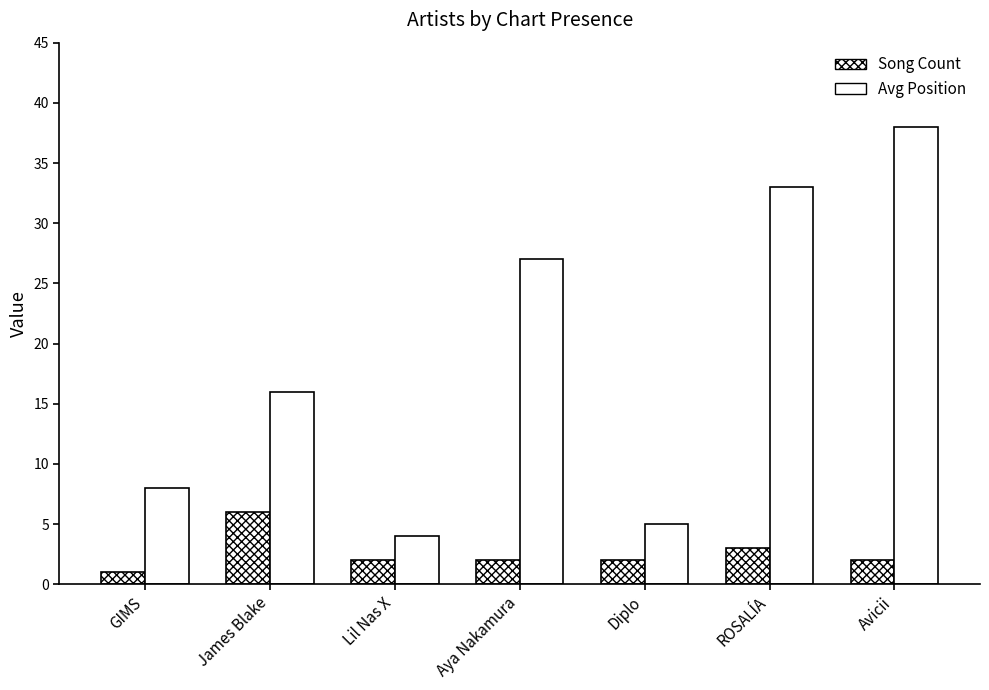

How many categories are shown in the chart?

7